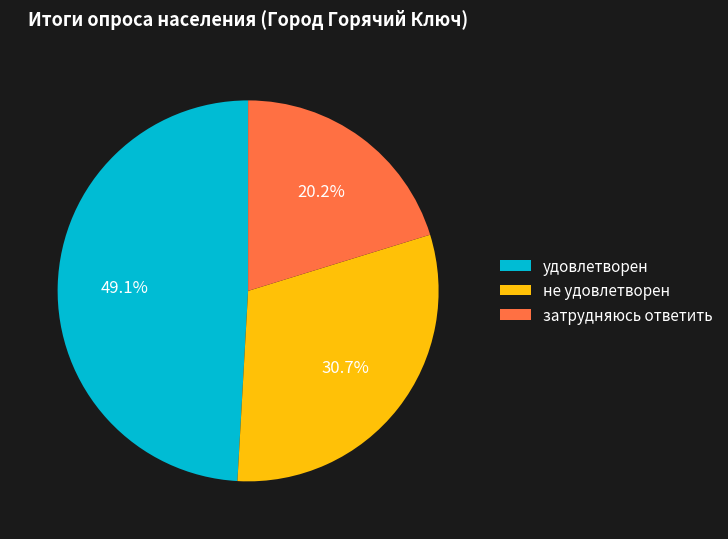

How much of the chart is everything except не удовлетворен?

69.3%